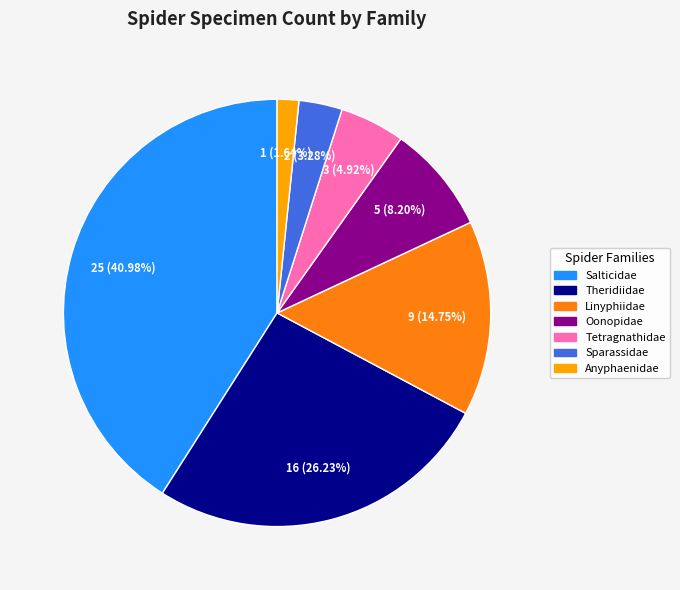

Which slice is the largest?

Salticidae